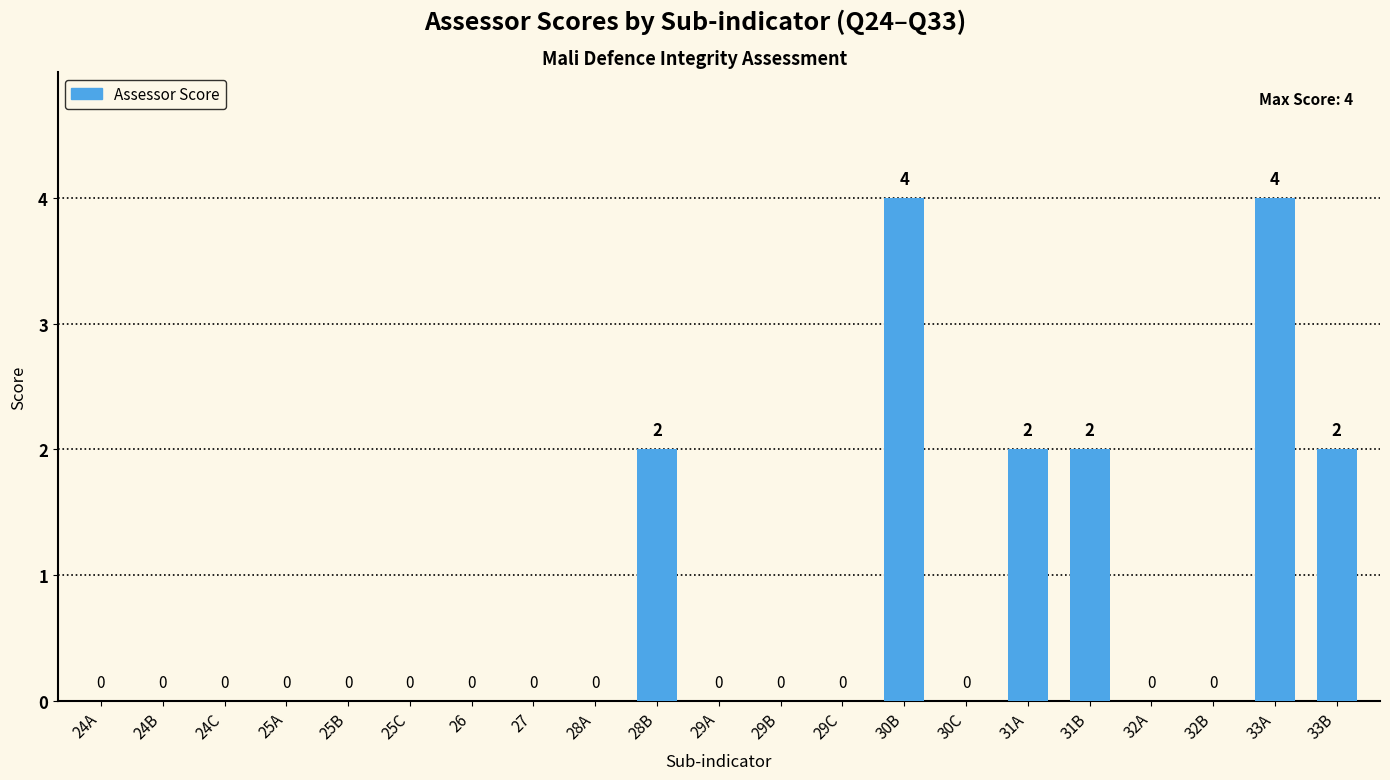

What is the sum of all values?

16